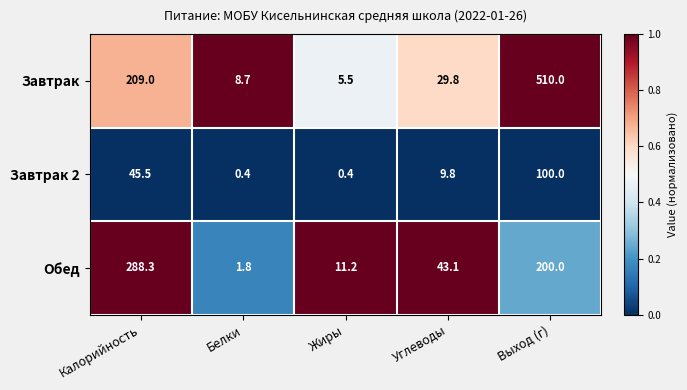

What value does the Обед series have at Выход (г)?

200.0